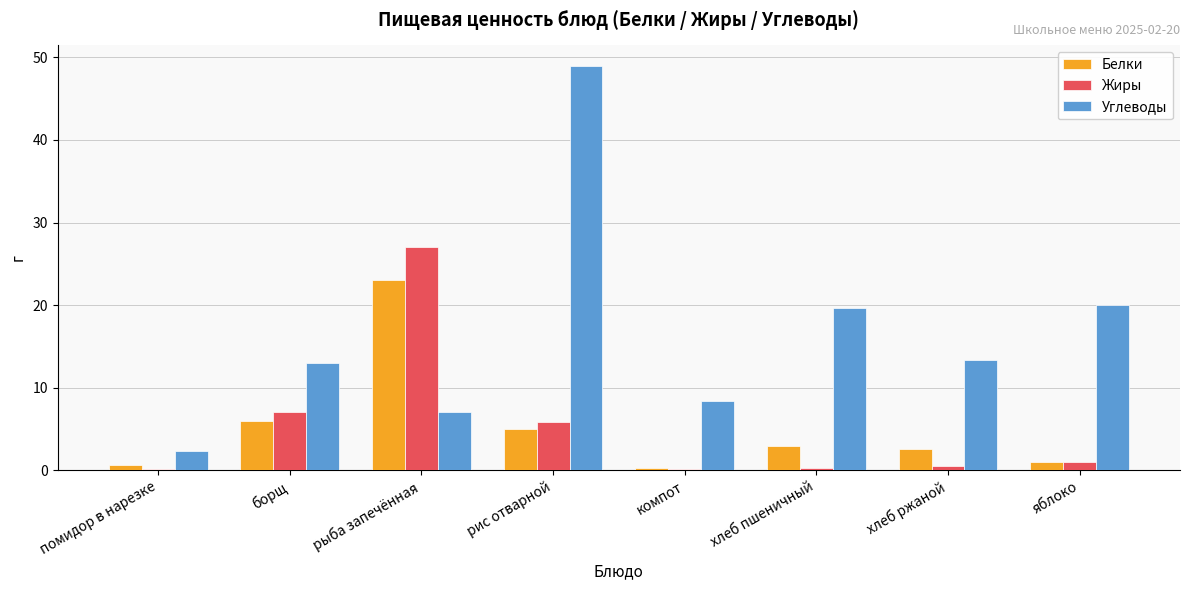

The Углеводы series shows 33.6 at рис отварной. True or false?

False